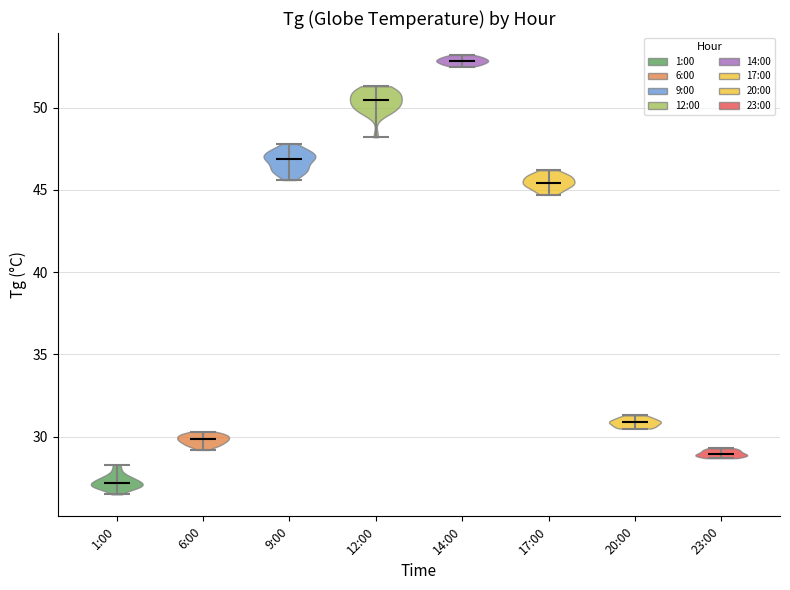

Reading left to right, read every violin against the y-axis: where its median line is, and the lowest and highest points it reaches. The values are not printed on the chart, so give them approximately, as read against the axis.

1:00: median line 27.0, lowest point 26.5, highest point 28.5
6:00: median line 30.0, lowest point 29.0, highest point 30.5
9:00: median line 47.0, lowest point 45.5, highest point 48.0
12:00: median line 50.5, lowest point 48.0, highest point 51.5
14:00: median line 53.0, lowest point 52.5, highest point 53.0
17:00: median line 45.5, lowest point 44.5, highest point 46.0
20:00: median line 31.0, lowest point 30.5, highest point 31.5
23:00: median line 29.0, lowest point 28.5, highest point 29.5